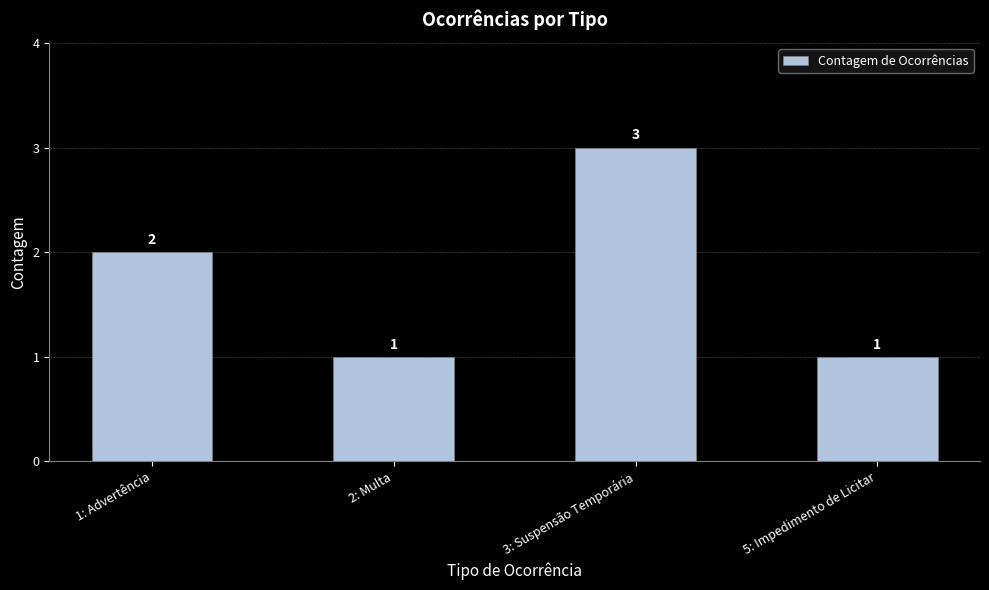

Reading left to right, extract all data points from this chart.

2	1	3	1